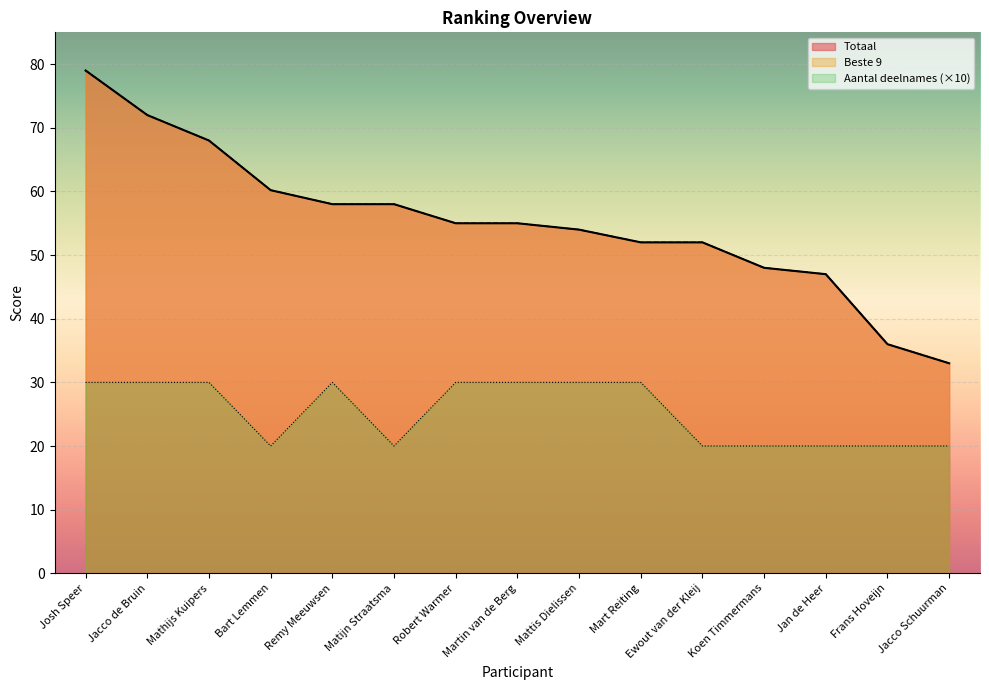

Where does the Beste 9 series first go above 55?

Josh Speer